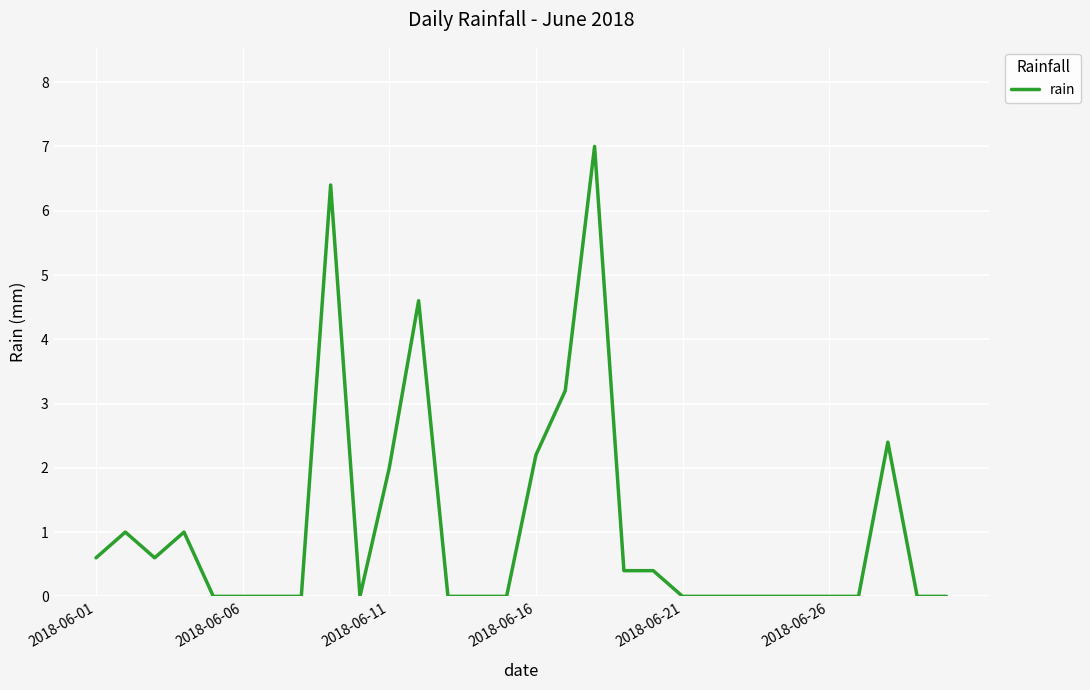

What is the difference between the maximum and minimum values?

7.0